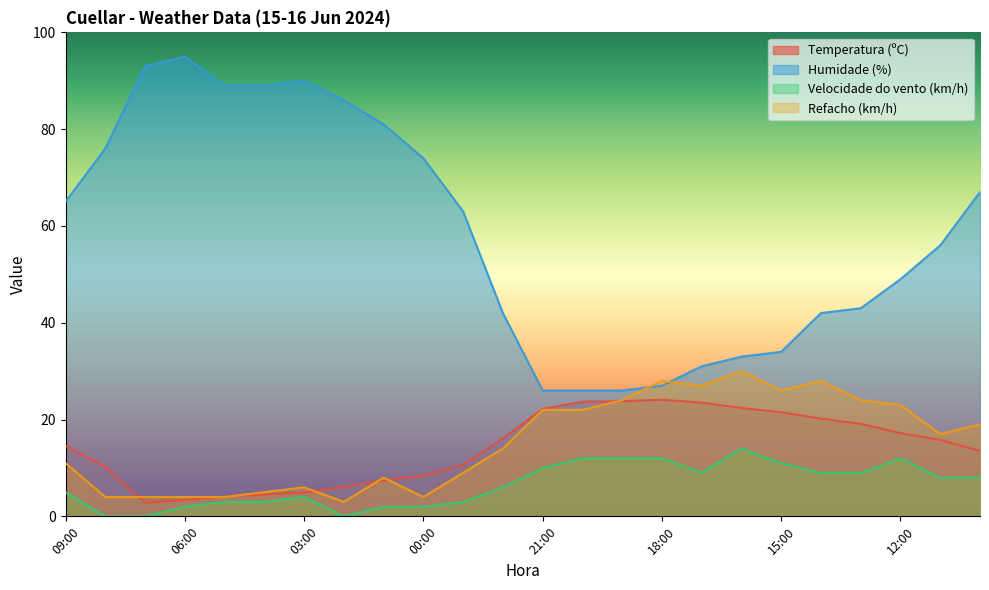

At which label is Velocidade do vento (km/h) closest to 7?

22:00